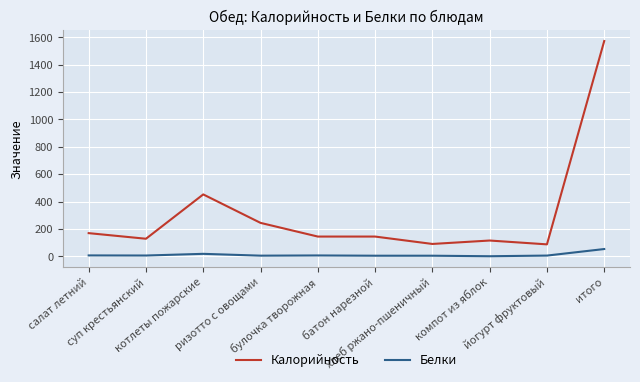

True or false: Белки and Калорийность intersect in this chart.

False